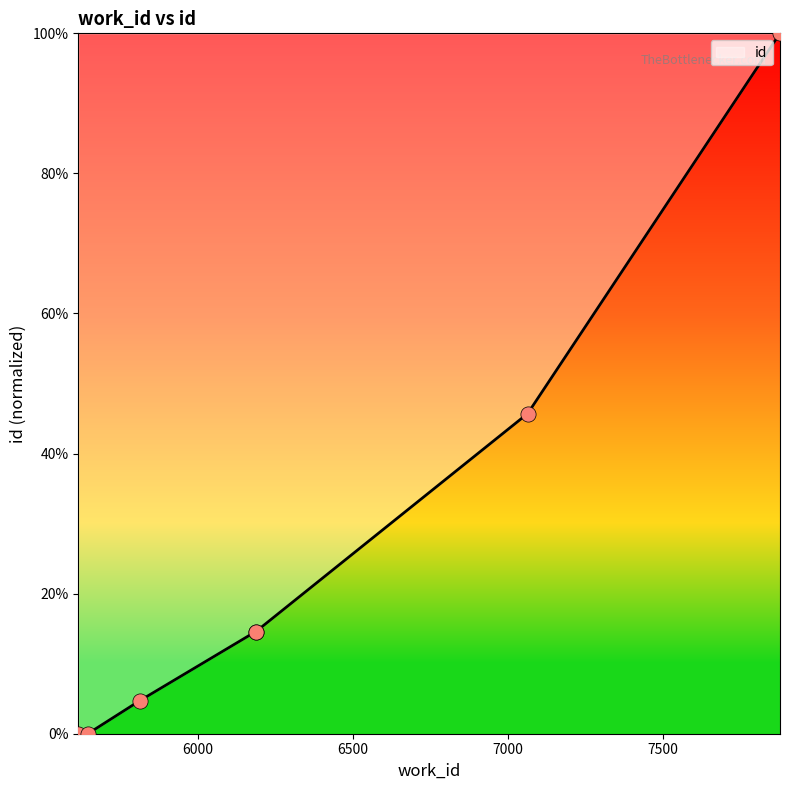

What is the greatest value displayed?

100.0